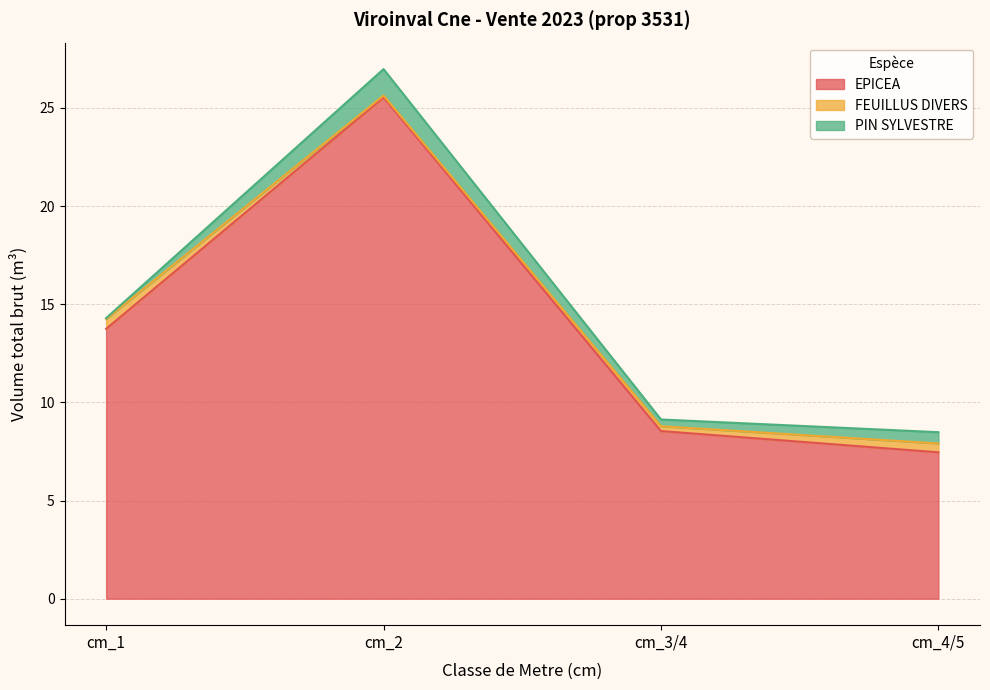

Count the FEUILLUS DIVERS values in the range 0 to 1.

4